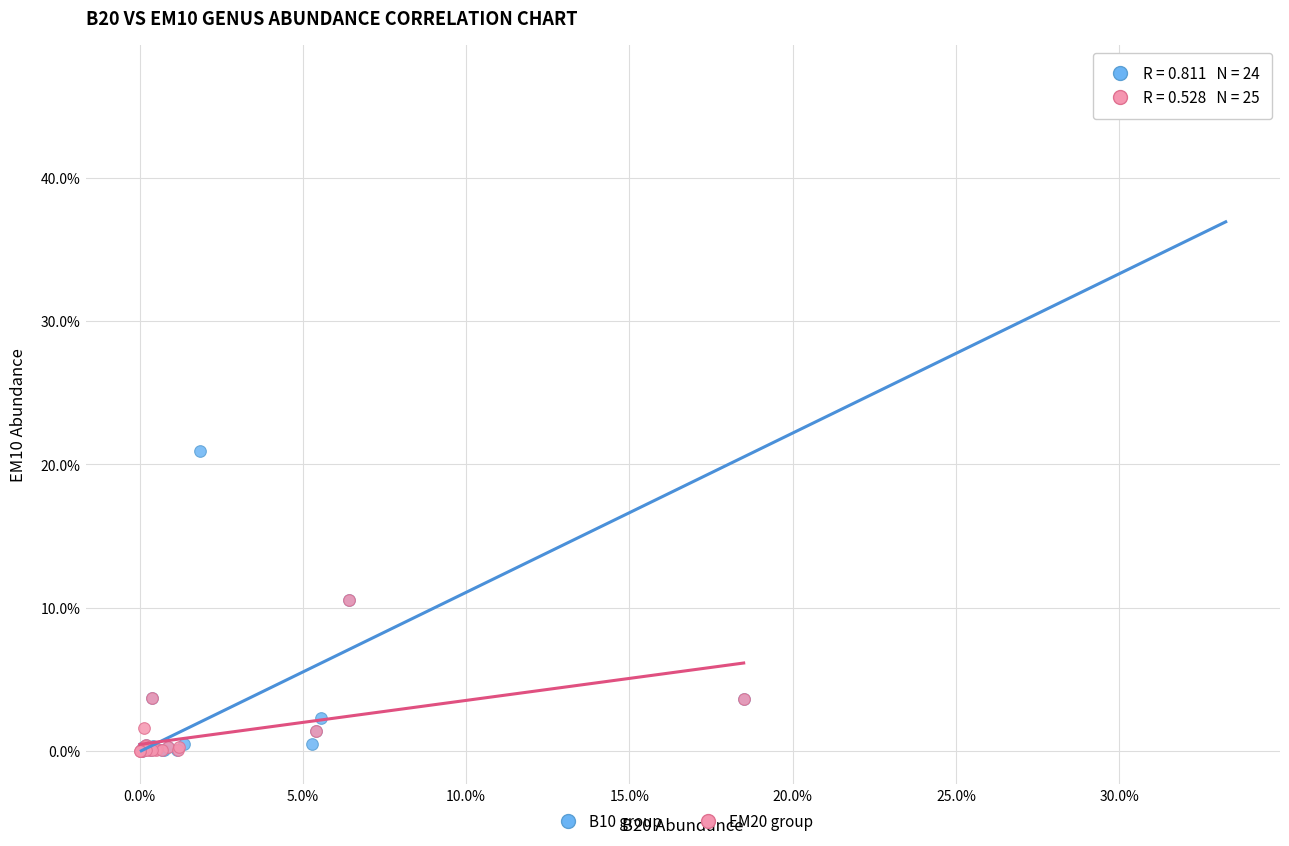

What are all the series names shown in the legend?

B10 group, EM20 group